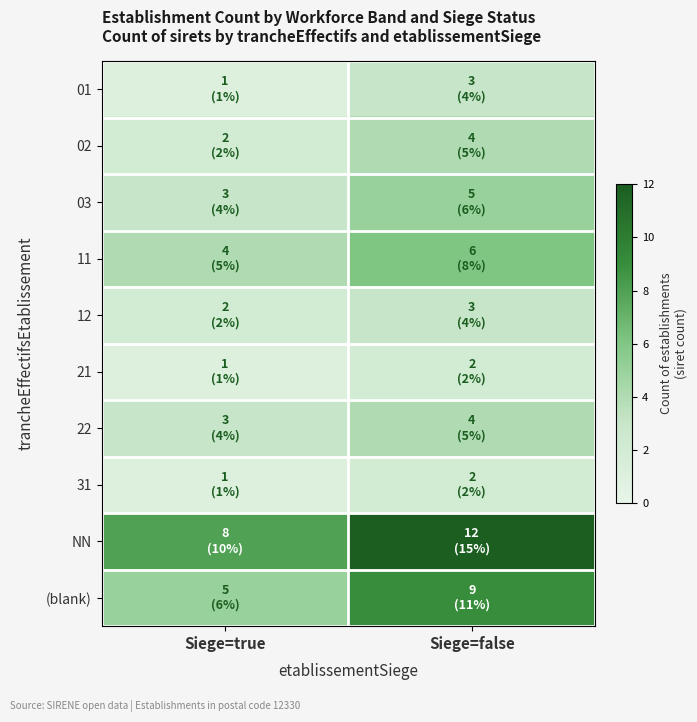

Reading left to right, what are all the values shown in this chart?

01: Siege=true=1	Siege=false=3
02: Siege=true=2	Siege=false=4
03: Siege=true=3	Siege=false=5
11: Siege=true=4	Siege=false=6
12: Siege=true=2	Siege=false=3
21: Siege=true=1	Siege=false=2
22: Siege=true=3	Siege=false=4
31: Siege=true=1	Siege=false=2
NN: Siege=true=8	Siege=false=12
(blank): Siege=true=5	Siege=false=9